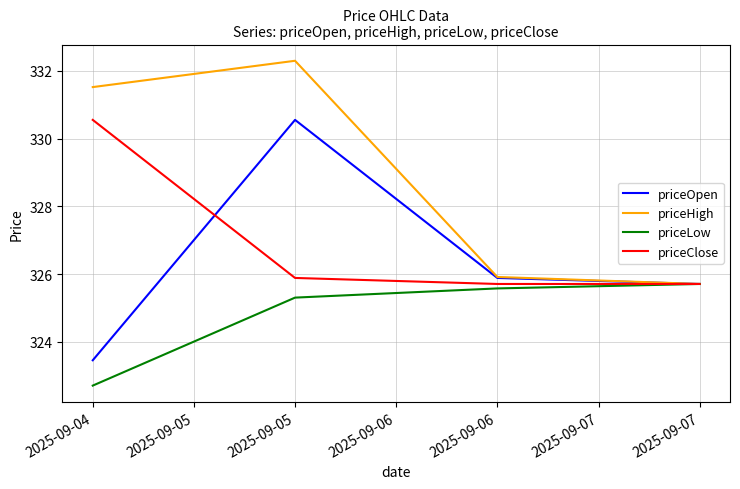

At which category is the sum across all series the highest?

2025-09-05